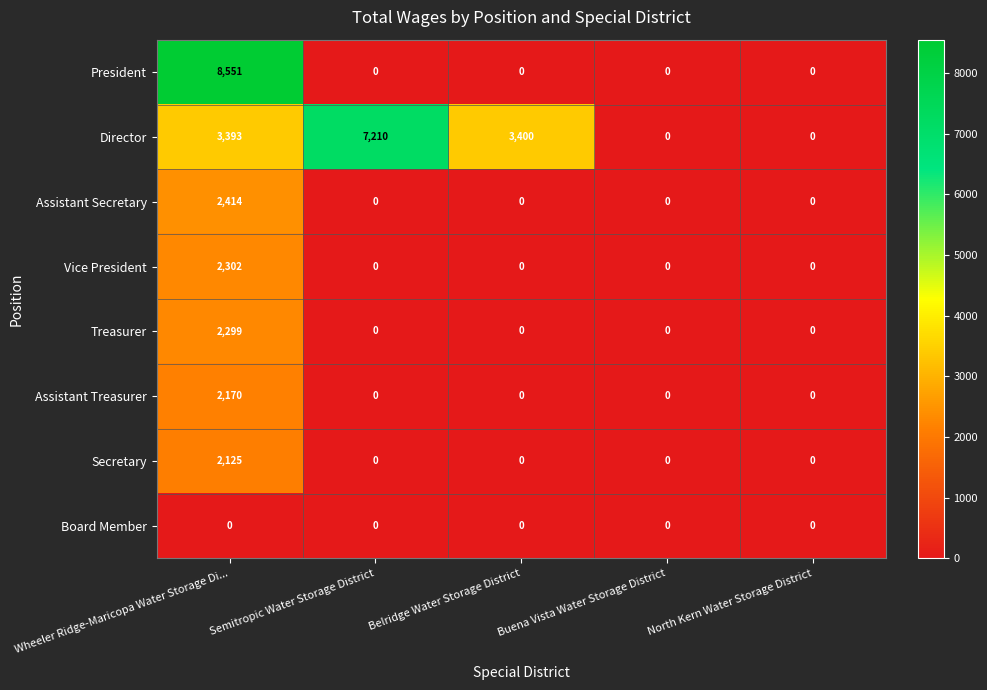

Which series has the largest total across all categories?

Director